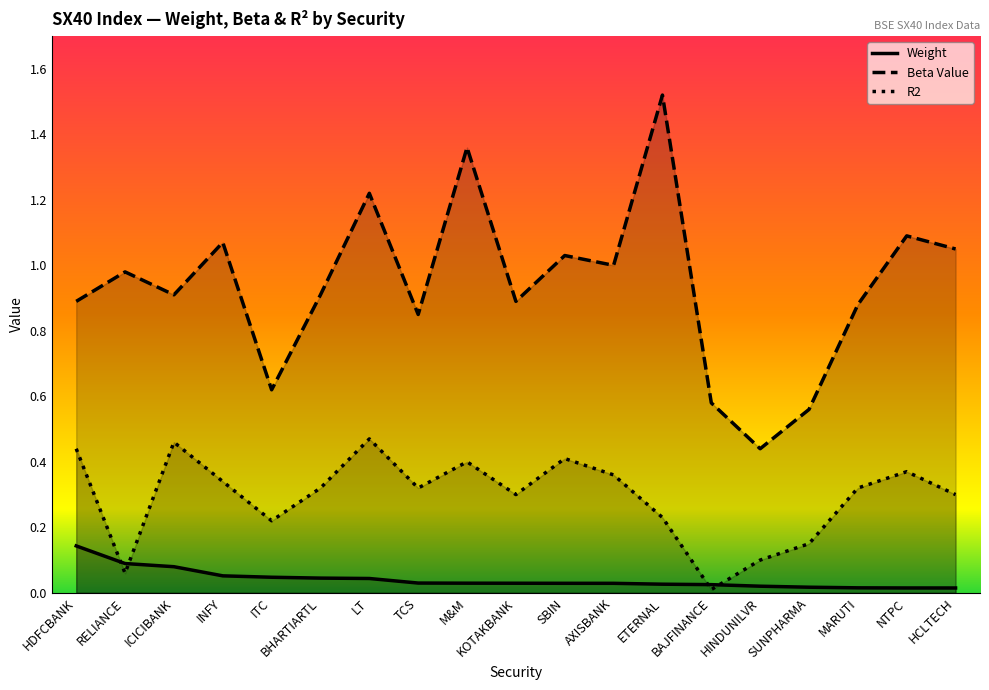

Is it true that R2 equals 0.3 at NTPC?

False